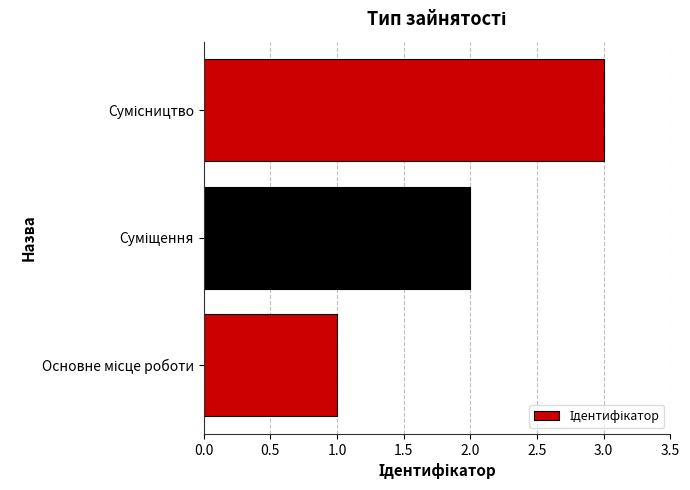

What is the sum of all values?

6